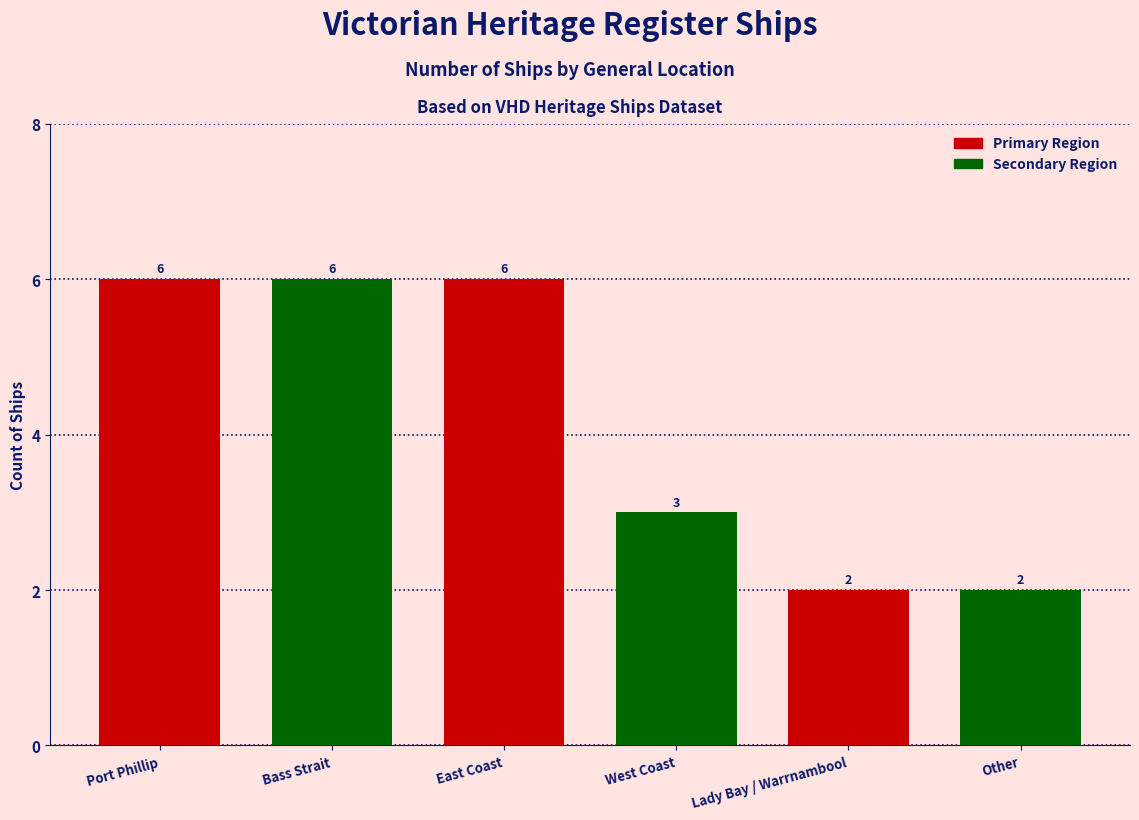

Rank the categories by value from lowest to highest.

Lady Bay / Warrnambool, Other, West Coast, Port Phillip, Bass Strait, East Coast